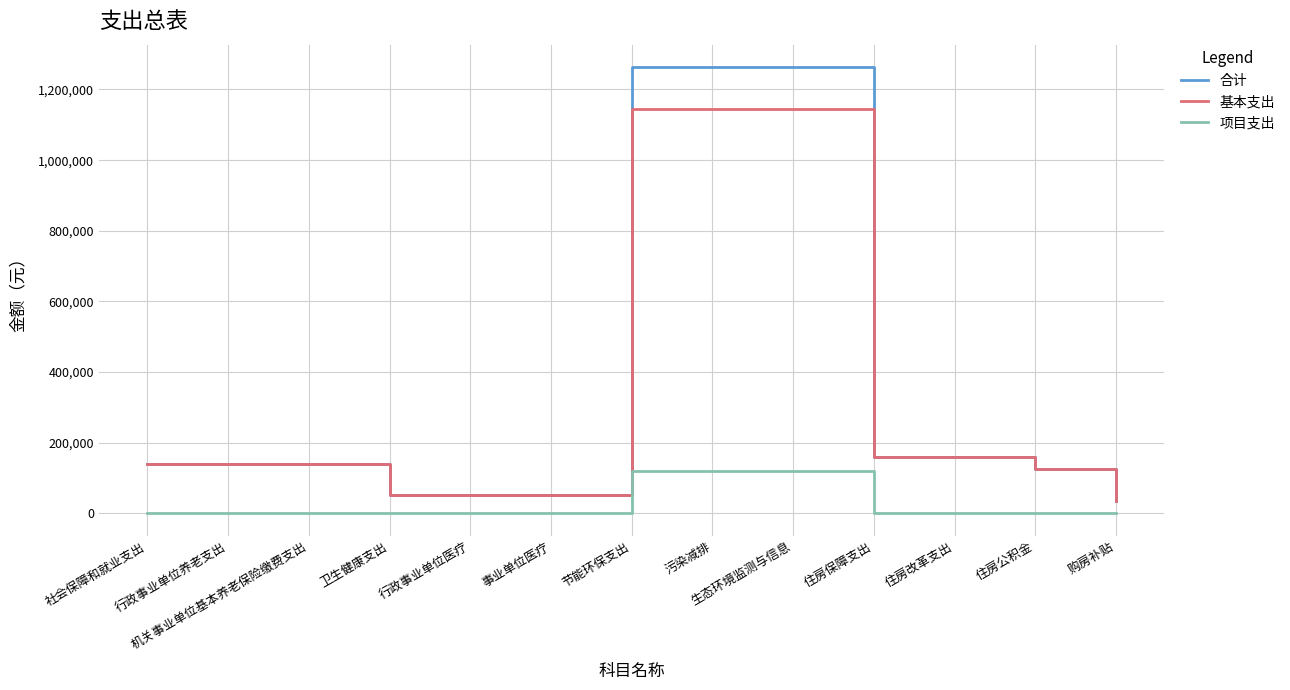

What is the maximum value shown in the chart?

1263683